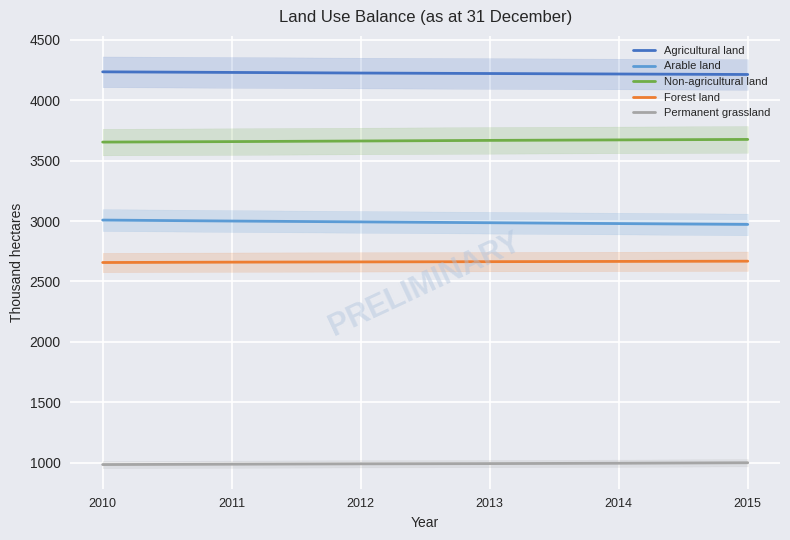

Rank the categories by Forest land value from highest to lowest.

2015, 2014, 2013, 2012, 2011, 2010